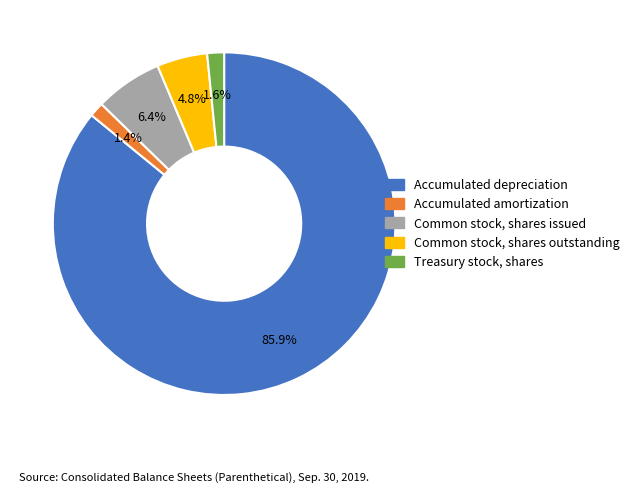

To the nearest percent, what is the combined percentage of Common stock, shares outstanding and Common stock, shares issued?

11%